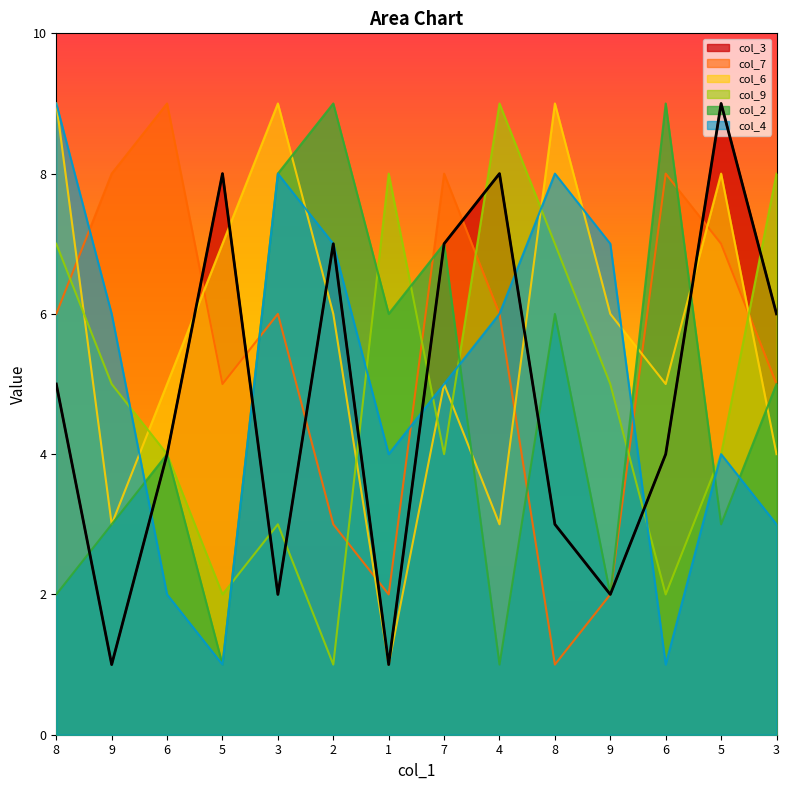

Count the number of categories in the chart.

14